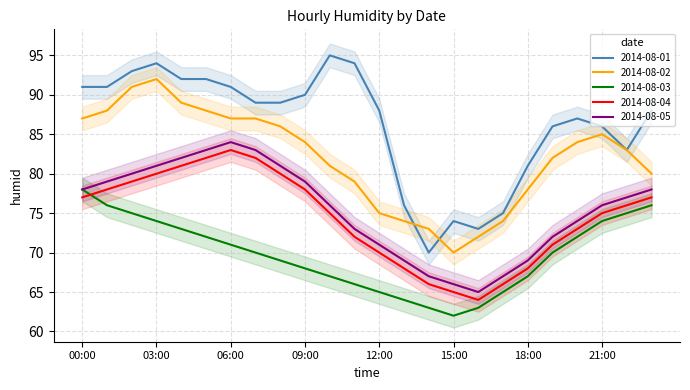

Reading left to right, what are all the values shown in this chart?

2014-08-01: 91	91	93	94	92	92	91	89	89	90	95	94	88	76	70	74	73	75	81	86	87	86	83	88
2014-08-02: 87	88	91	92	89	88	87	87	86	84	81	79	75	74	73	70	72	74	78	82	84	85	83	80
2014-08-03: 78	76	75	74	73	72	71	70	69	68	67	66	65	64	63	62	63	65	67	70	72	74	75	76
2014-08-04: 77	78	79	80	81	82	83	82	80	78	75	72	70	68	66	65	64	66	68	71	73	75	76	77
2014-08-05: 78	79	80	81	82	83	84	83	81	79	76	73	71	69	67	66	65	67	69	72	74	76	77	78